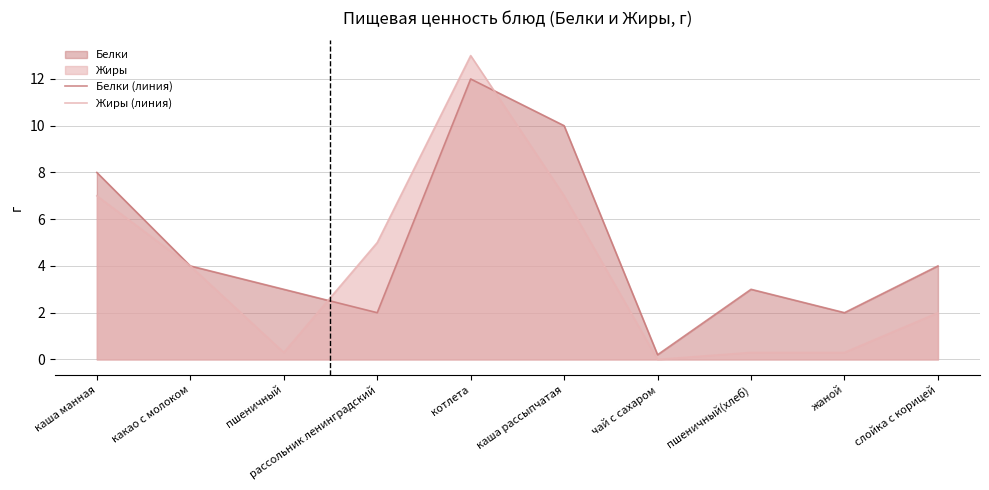

Which series has the largest total across all categories?

Белки (линия)